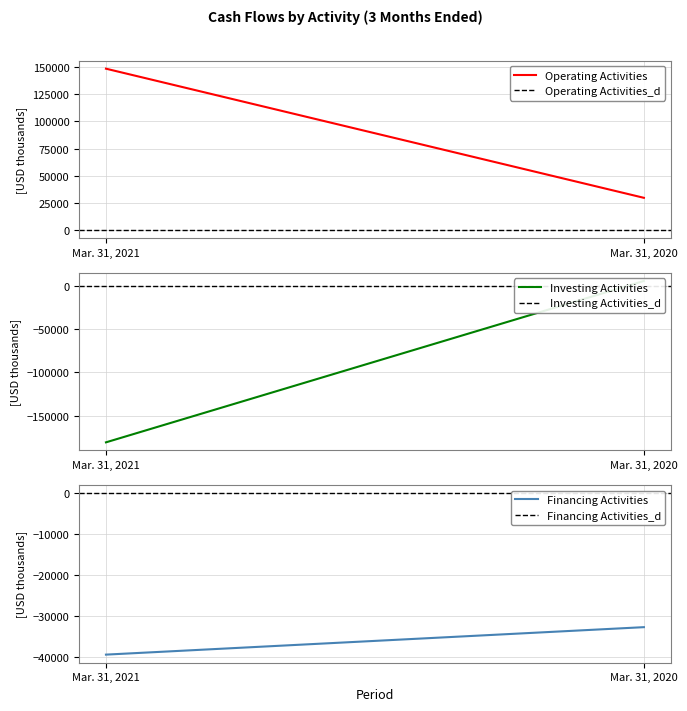

Reading right to left, what are all the values shown in this chart?

Operating Activities: Mar. 31, 2020=29664	Mar. 31, 2021=148465
Operating Activities_d: Mar. 31, 2020=0	Mar. 31, 2021=0
Investing Activities: Mar. 31, 2020=6093	Mar. 31, 2021=-181010
Investing Activities_d: Mar. 31, 2020=0	Mar. 31, 2021=0
Financing Activities: Mar. 31, 2020=-32678	Mar. 31, 2021=-39378
Financing Activities_d: Mar. 31, 2020=0	Mar. 31, 2021=0